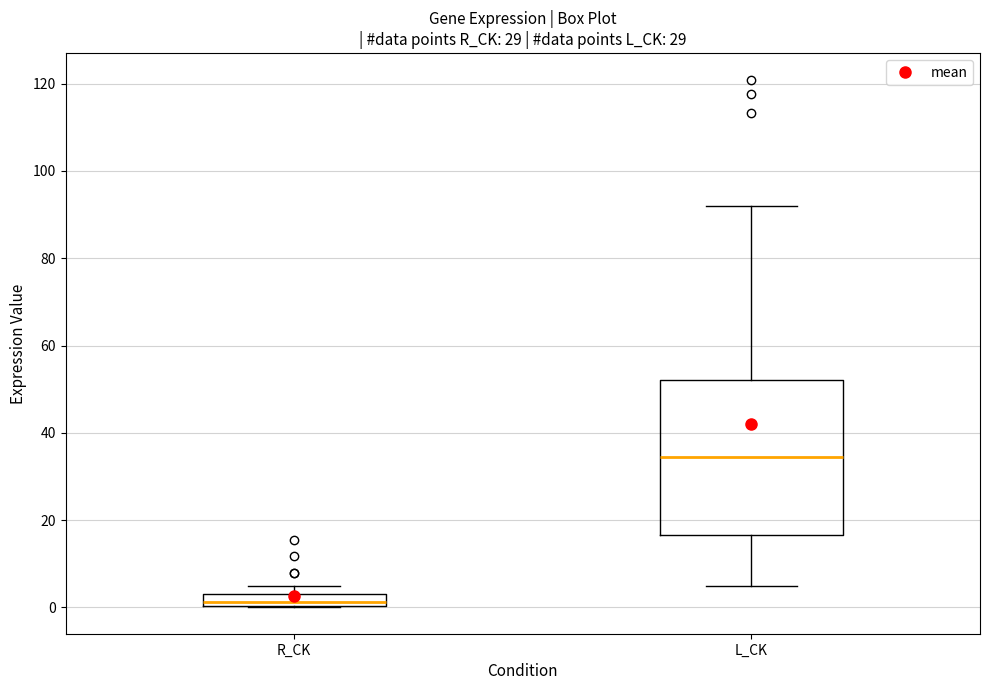

Comparing the boxes themselves (not the whiskers), which one is the tallest?

L_CK